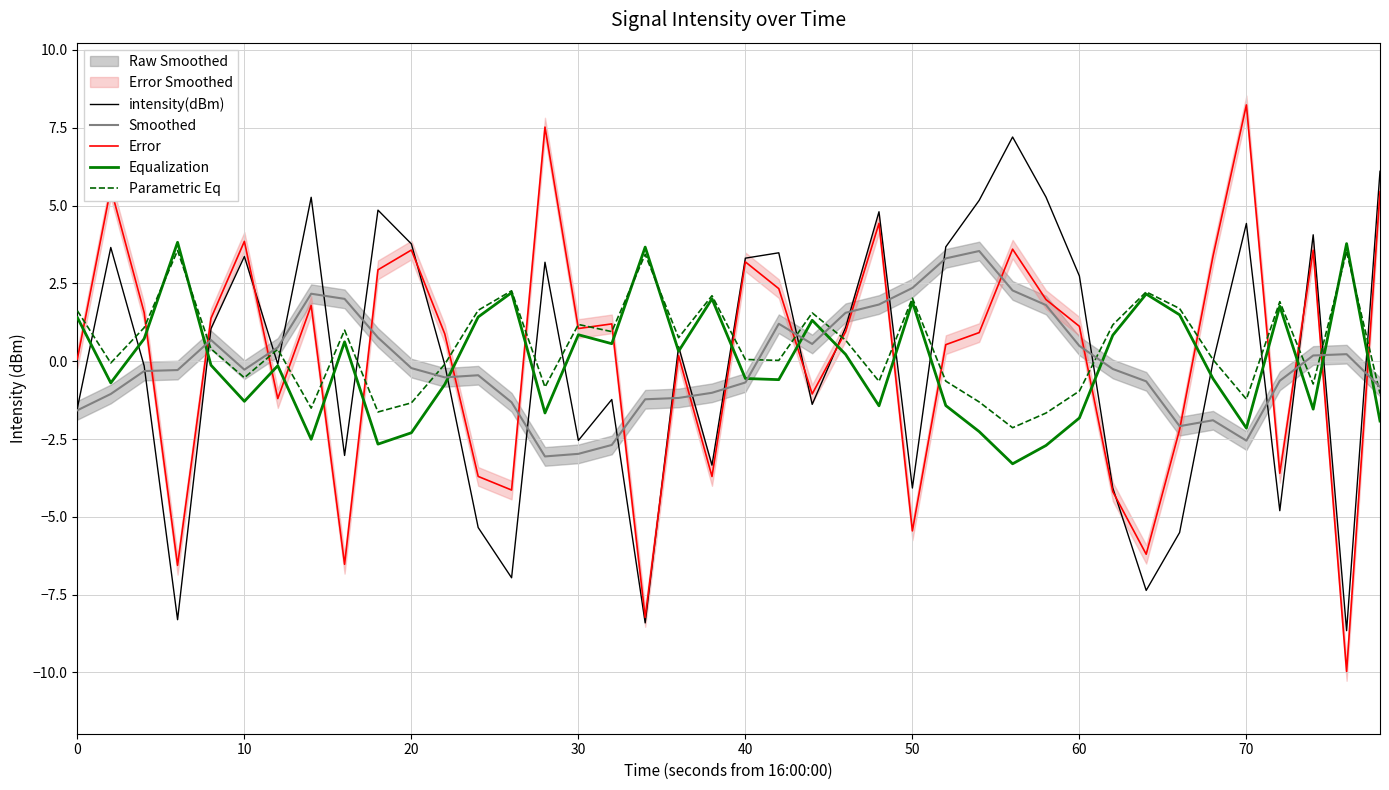

The value of Error at 70 is 8.2. True or false?

True